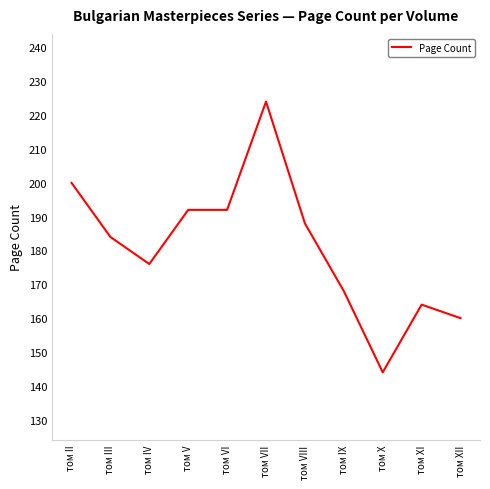

What position from the right is том III?

10